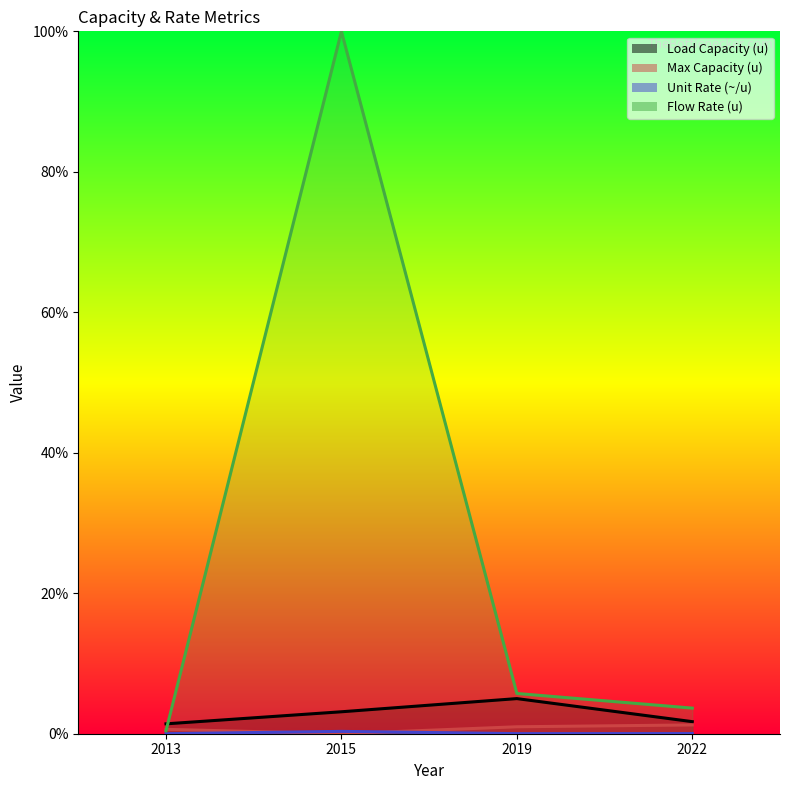

Reading right to left, transcribe all the data shown in this chart.

Load Capacity (u): 2022=0.0	2019=0.1	2015=0.0	2013=0.0
Max Capacity (u): 2022=0.0	2019=0.0	2015=0.0	2013=0.0
Unit Rate (~/u): 2022=0.0	2019=0.0	2015=0.0	2013=0.0
Flow Rate (u): 2022=0.0	2019=0.1	2015=1.0	2013=0.0